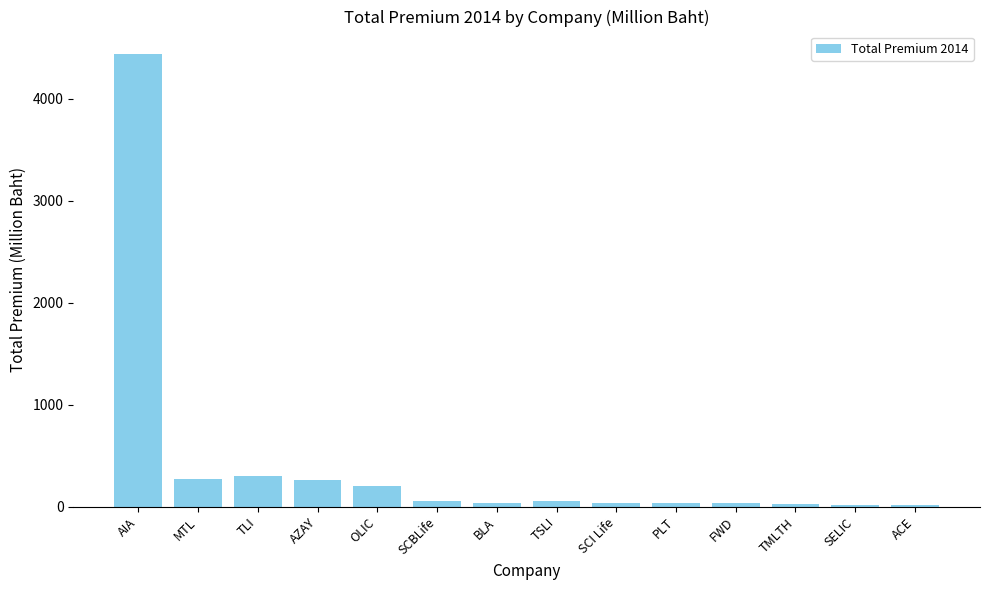

Between SCBLife and TLI, which is larger?

TLI